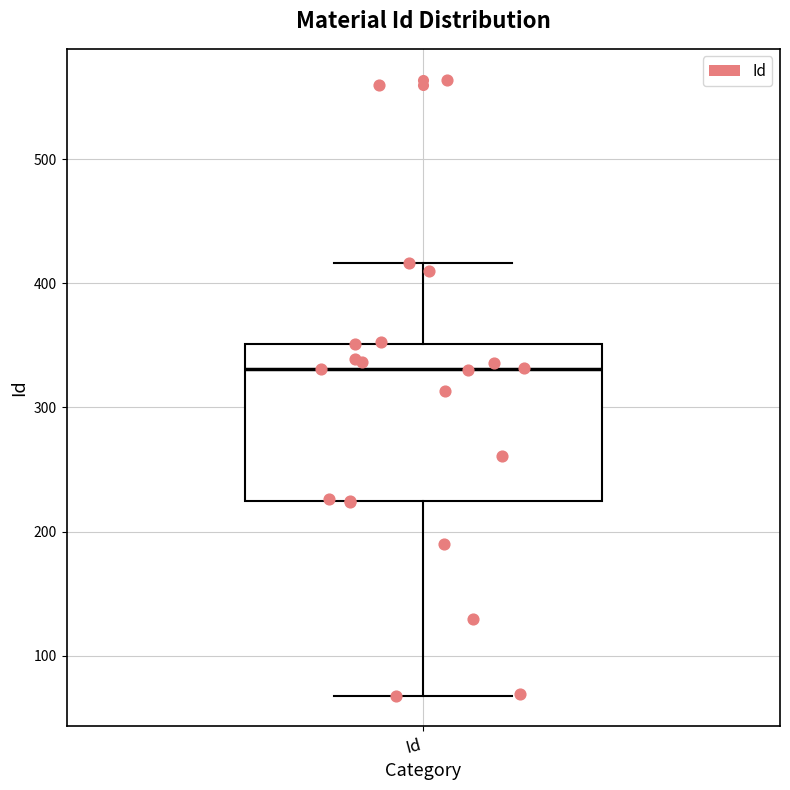

Transcribe this box plot: give where the median line is, the range the box spans, and where the two whiskers end, as read against the y-axis. The values are not printed on the chart, so give them approximately, as read against the axis.

median 330, box 230 to 350, whiskers 70 to 420